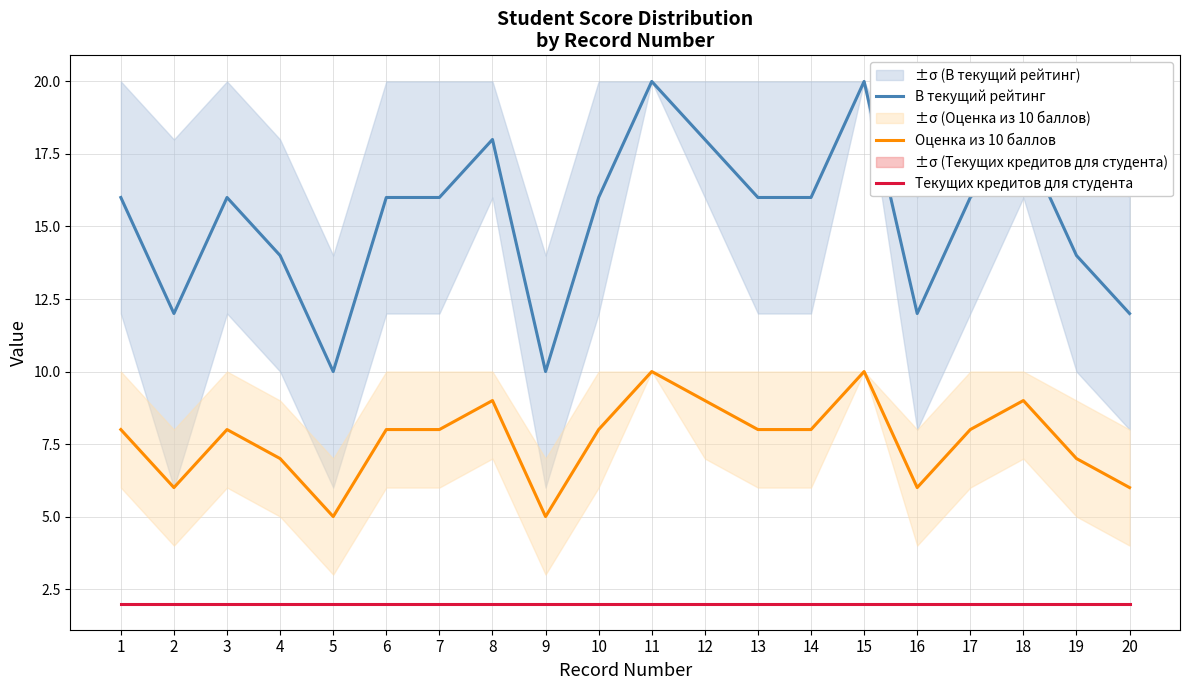

Which has a higher value, 7 or 1?

7